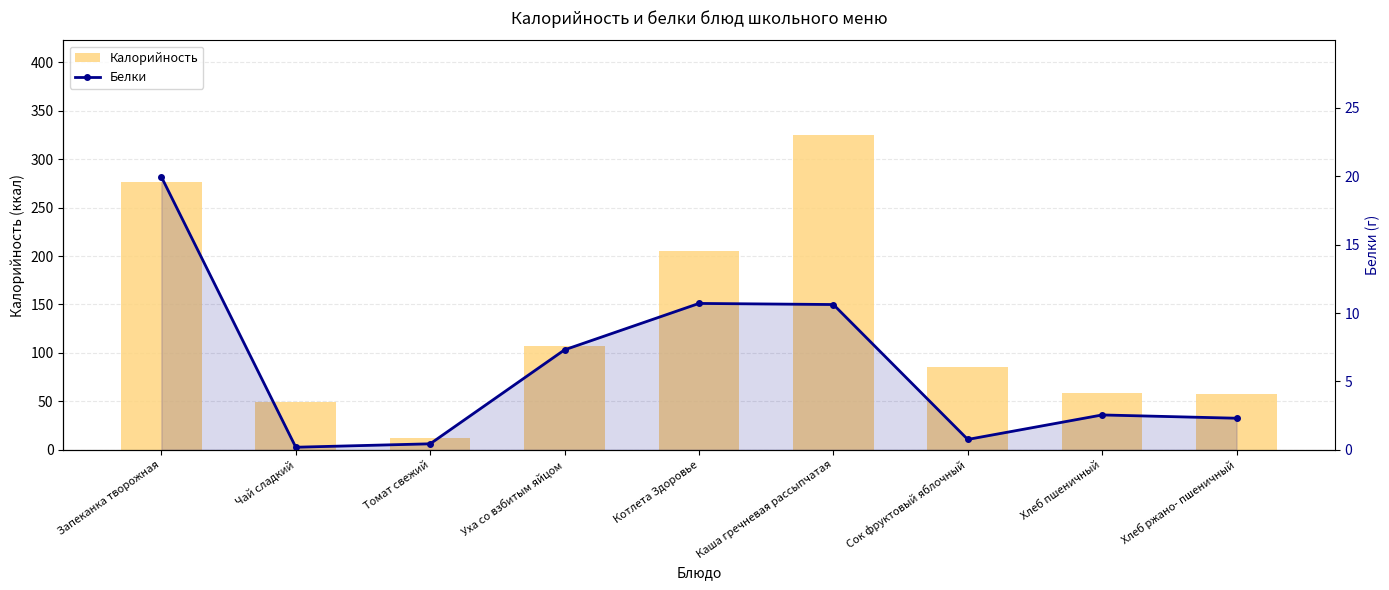

What is the greatest value displayed?

325.0